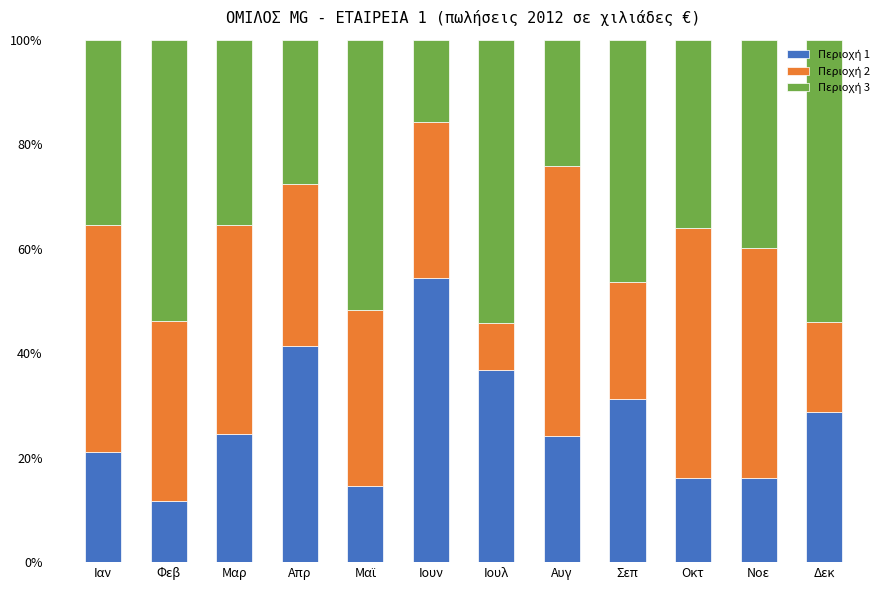

What is the total value across all series at Μαρ?

100.0